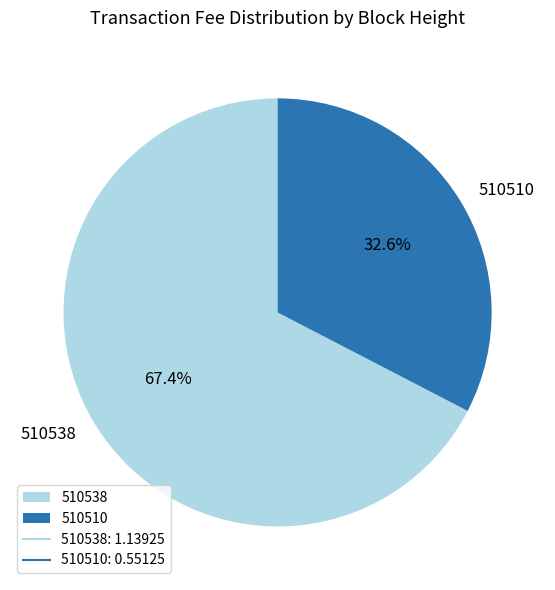

To the nearest percent, what is the difference between the largest and smallest slice percentages?

35%